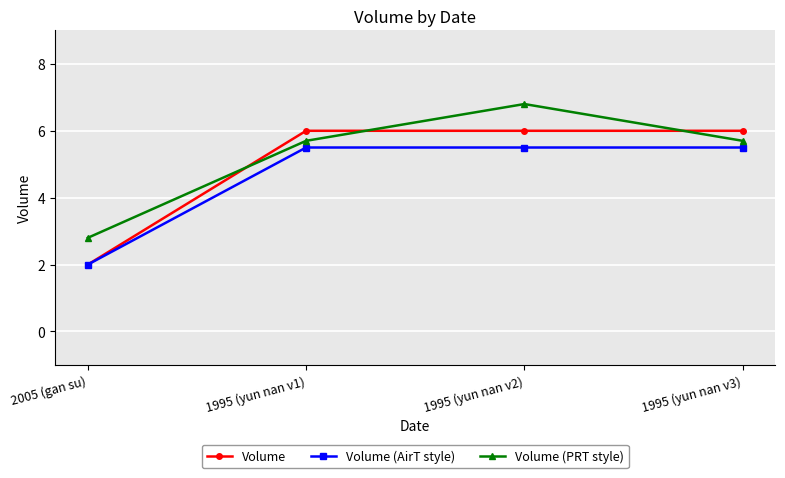

Is it true that Volume (PRT style) equals 6.8 at 1995 (yun nan v2)?

True